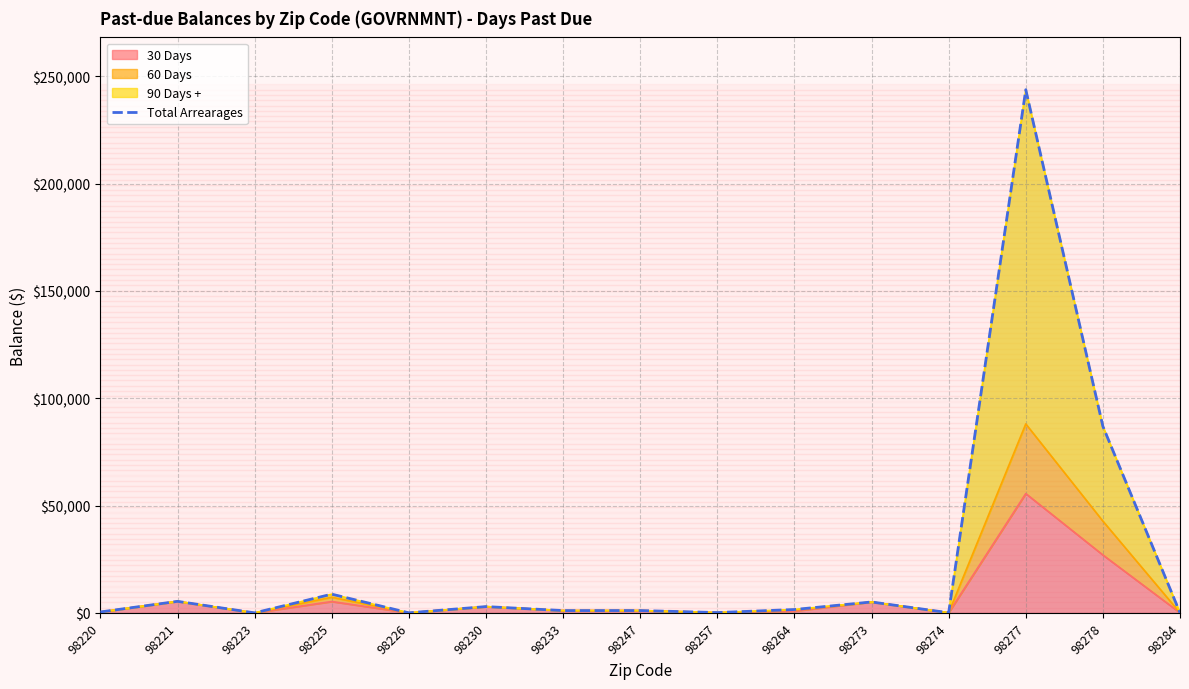

What is the difference between the values at 98274 and 98233?

1006.4